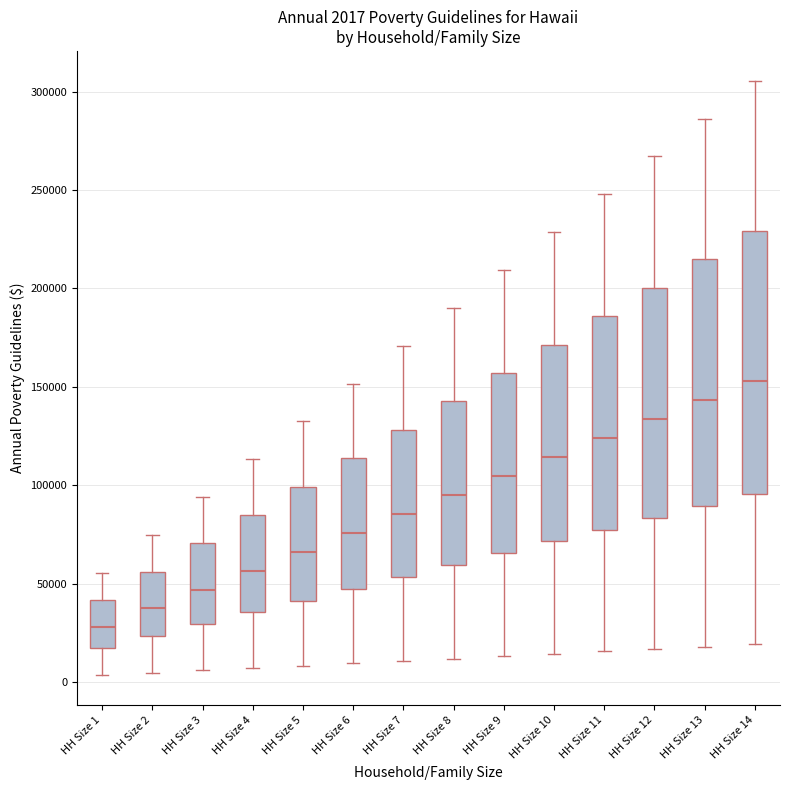

Which box has the lowest median line?

HH Size 1